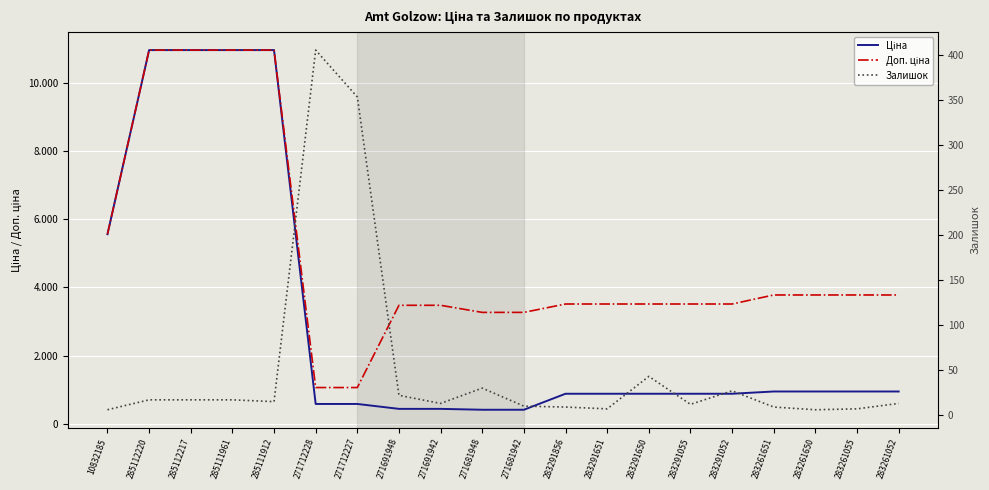

What value does the Залишок series have at 285111912?

15.0